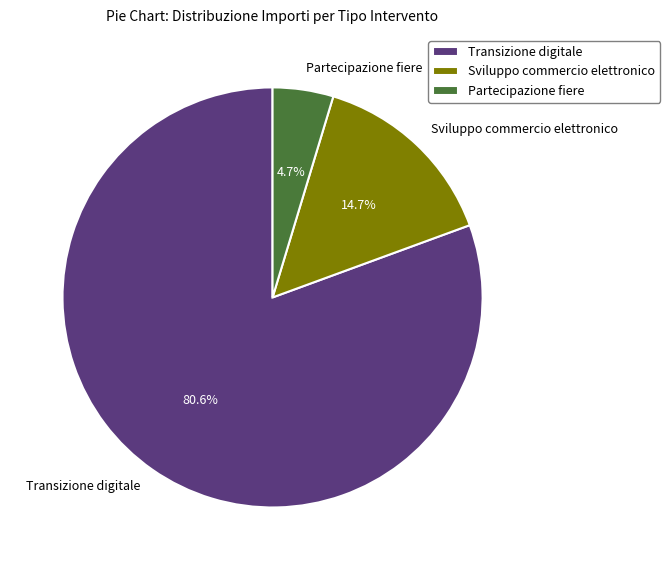

Does Transizione digitale represent more than half of the total?

Yes